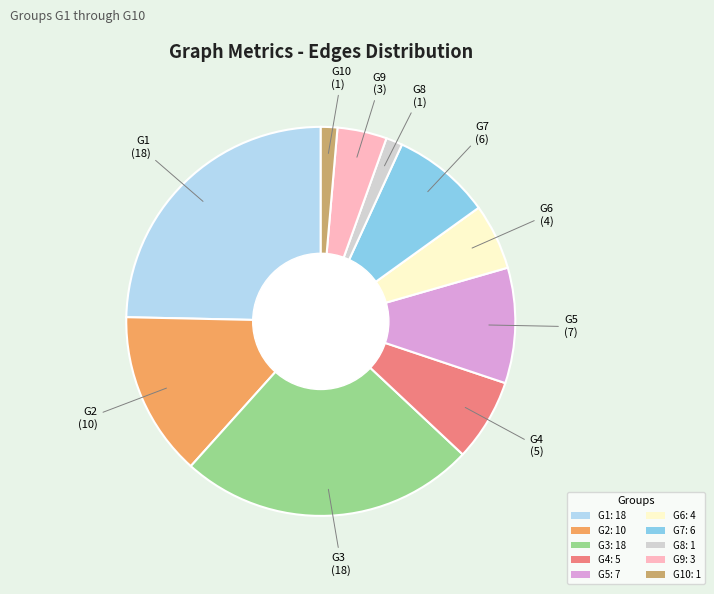

How many segments does this pie chart have?

10